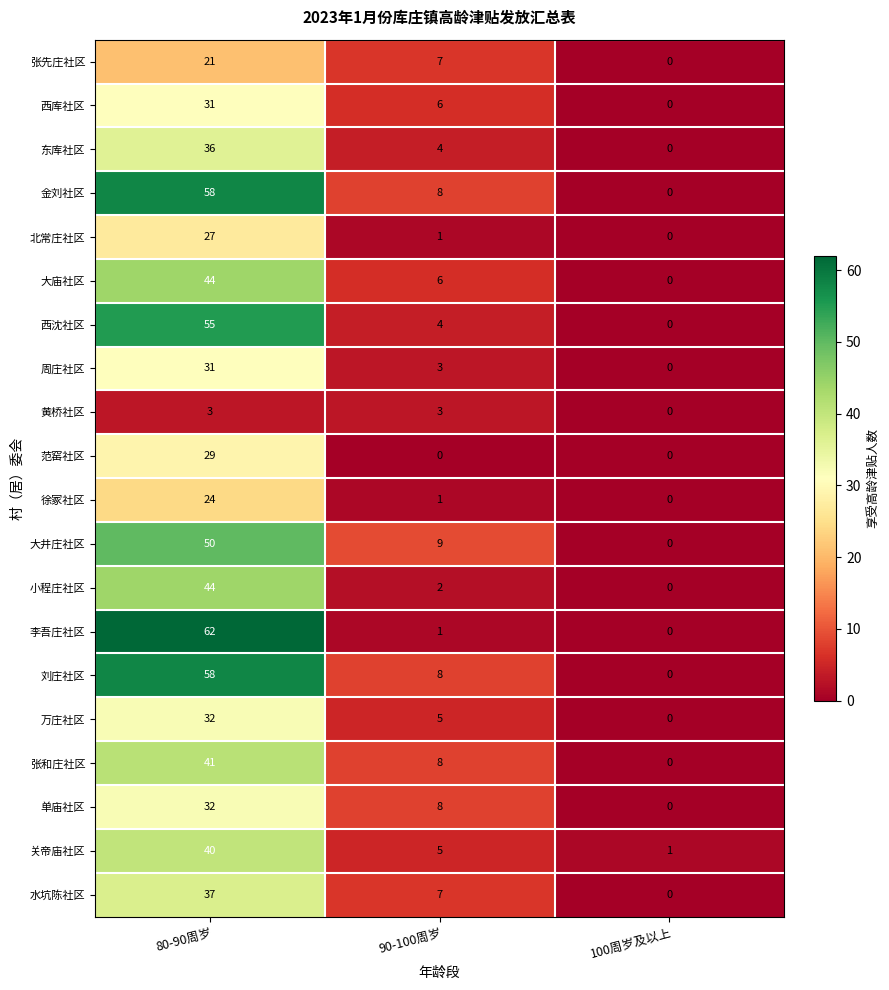

Which series changed the most between 80-90周岁 and 100周岁及以上?

李吾庄社区